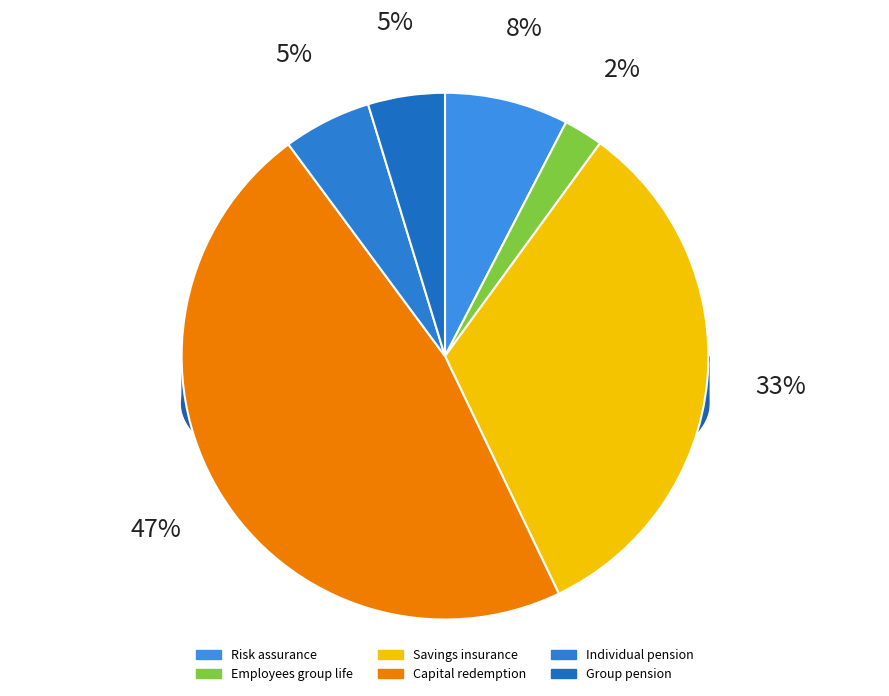

To the nearest percent, what percentage of the pie is Risk assurance?

8%